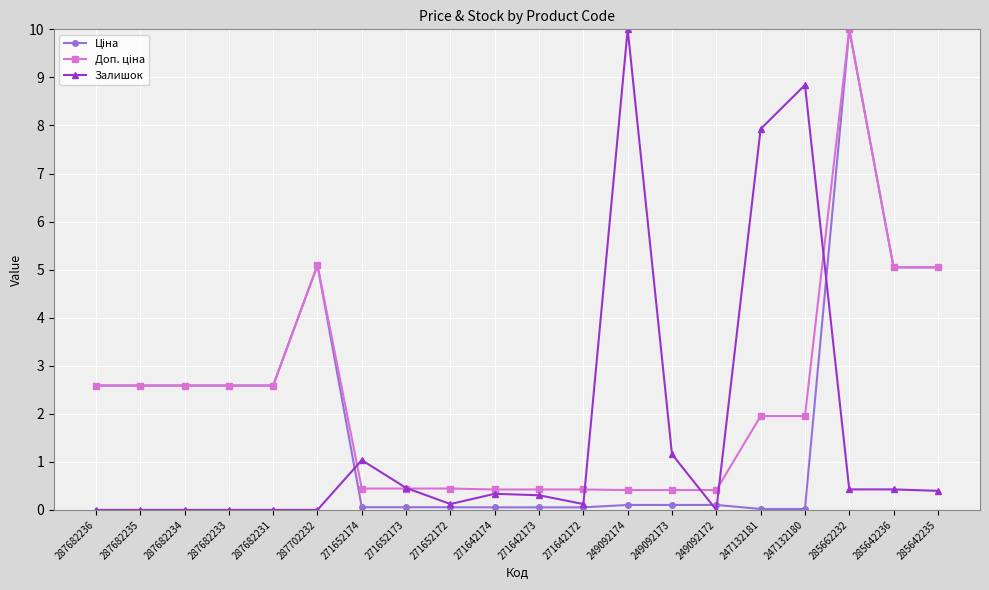

What is the maximum value shown in the chart?

10.0